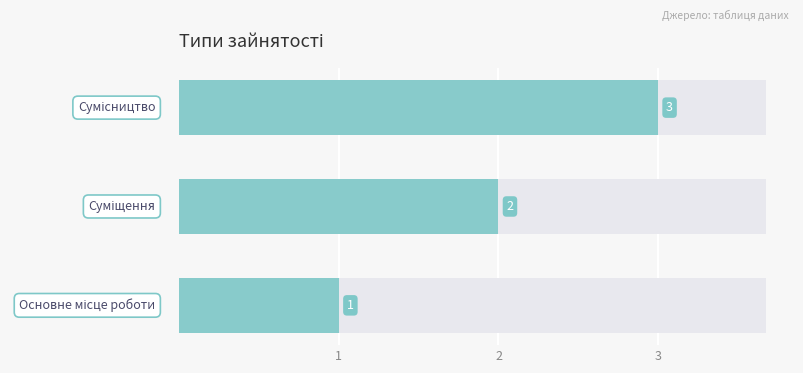

What is the change in value from 1 to 3?

+2